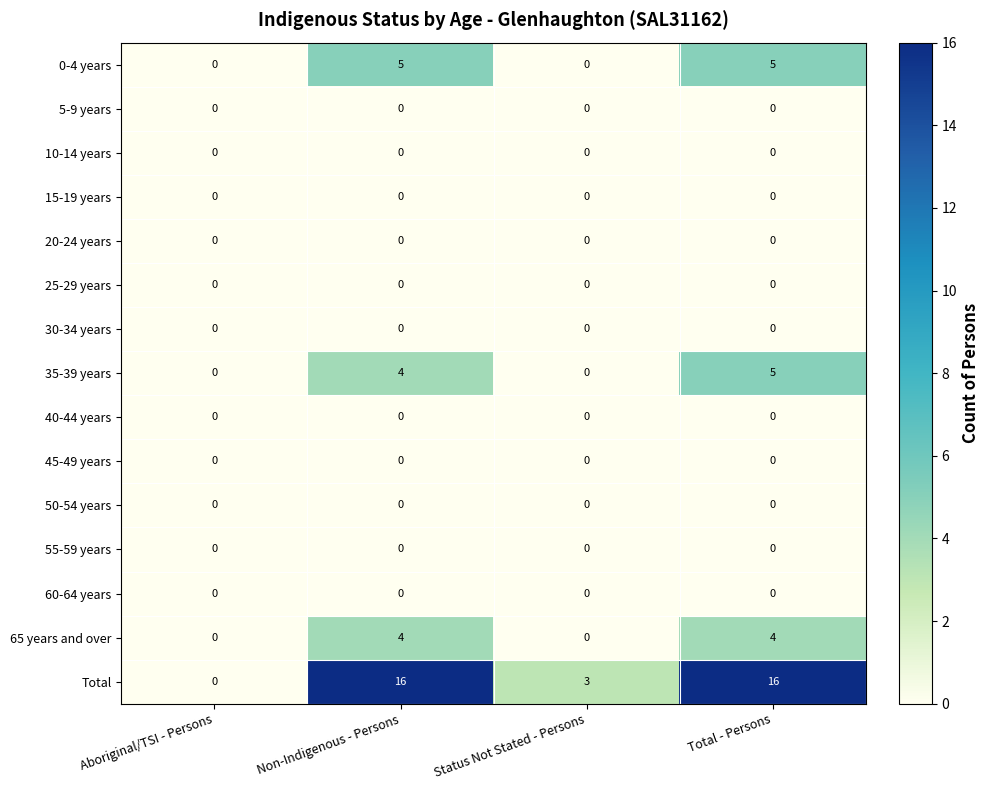

How many distinct data groups are displayed?

15